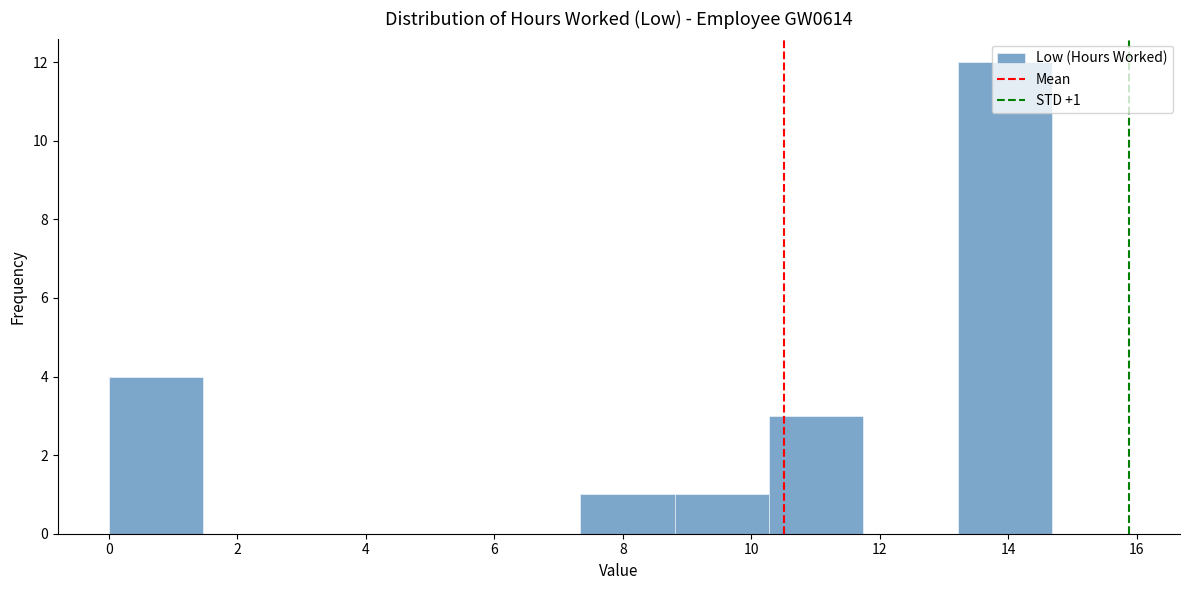

Over which range of the x-axis is the bar tallest?

13.2 to 14.6